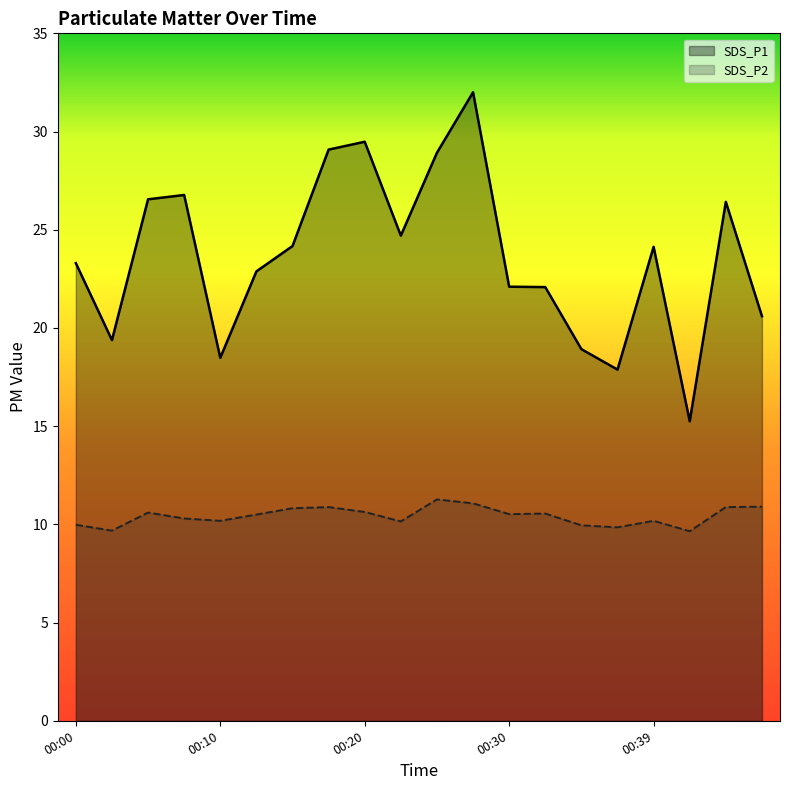

The SDS_P2 series shows 10.9 at 00:47. True or false?

True